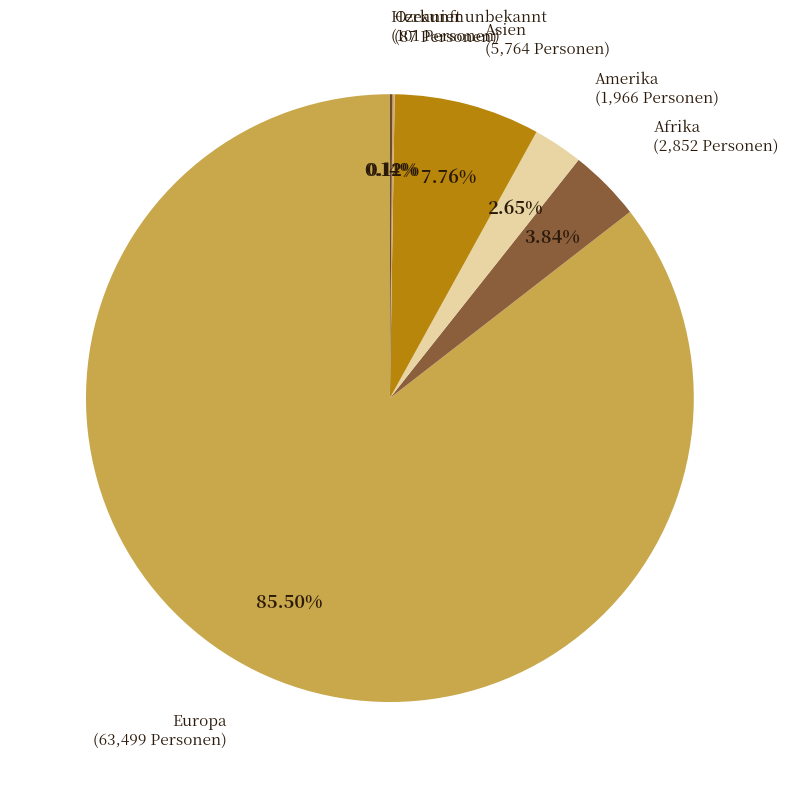

What is the largest slice in the pie chart?

Europa